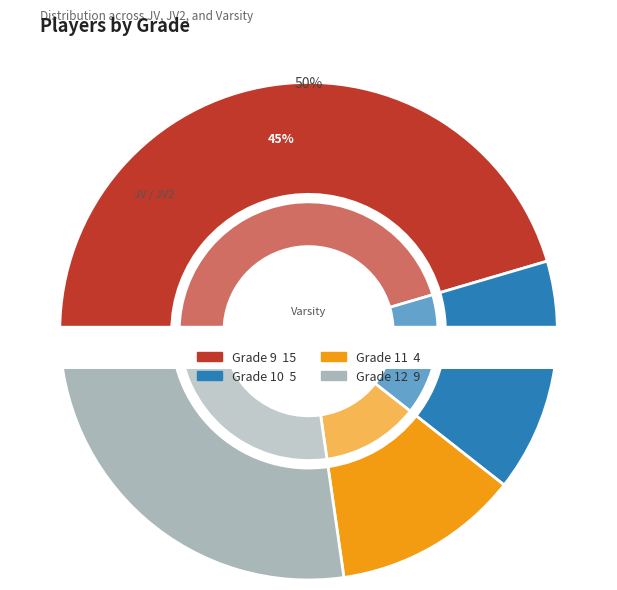

To the nearest percent, what portion does Grade 9 represent?

45%